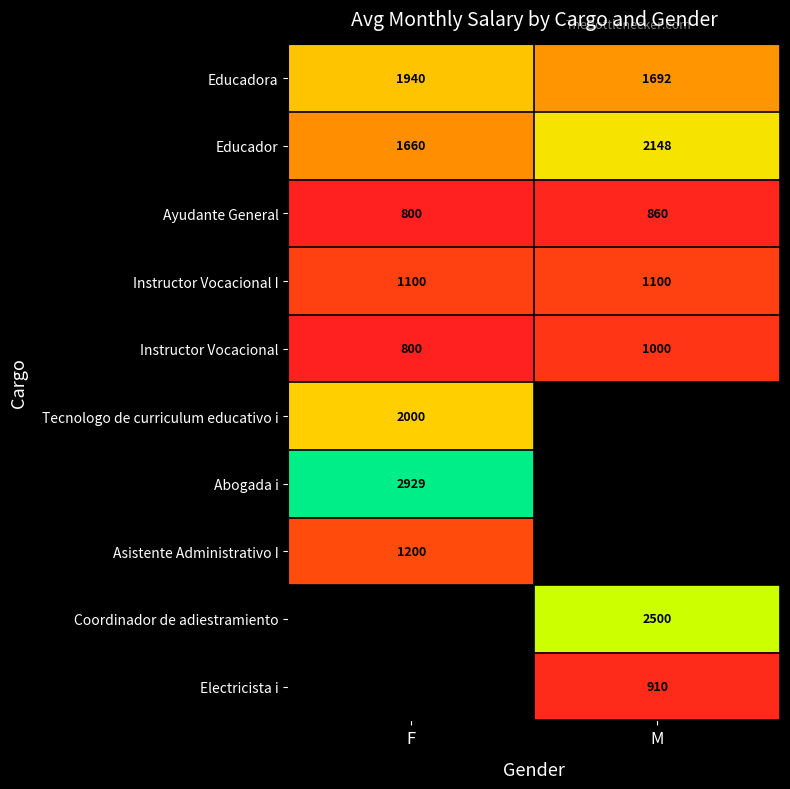

Is the value of Educador at M greater than the value of Coordinador de adiestramiento at M?

No